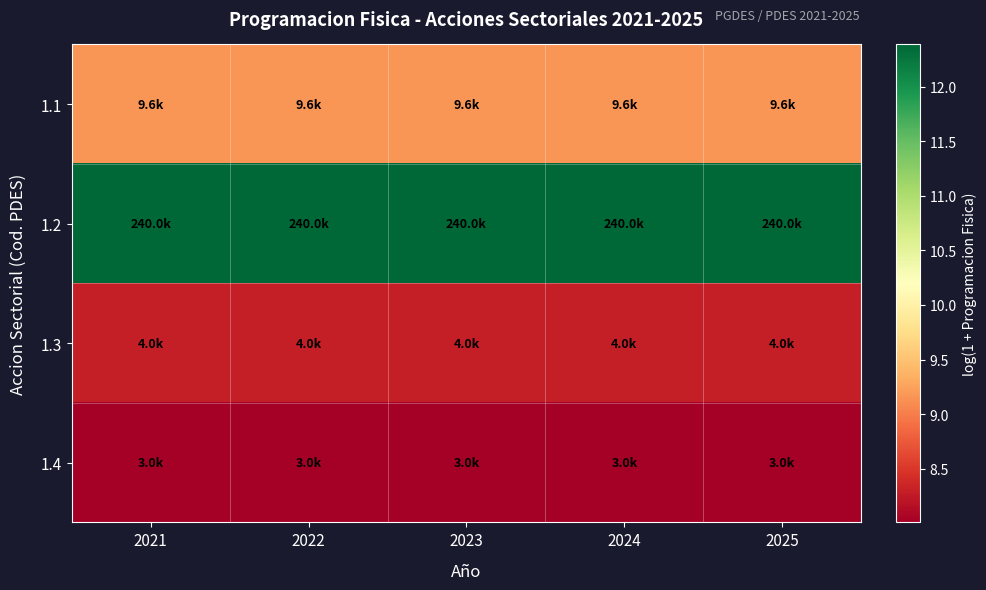

Reading left to right, extract all data points from this chart.

1.1: 2021=9.2	2022=9.2	2023=9.2	2024=9.2	2025=9.2
1.2: 2021=12.4	2022=12.4	2023=12.4	2024=12.4	2025=12.4
1.3: 2021=8.3	2022=8.3	2023=8.3	2024=8.3	2025=8.3
1.4: 2021=8.0	2022=8.0	2023=8.0	2024=8.0	2025=8.0